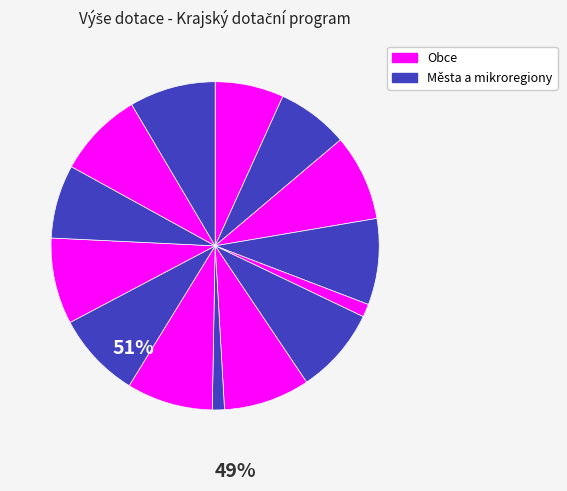

To the nearest percent, what is the difference between the largest and smallest slice percentages?

7%